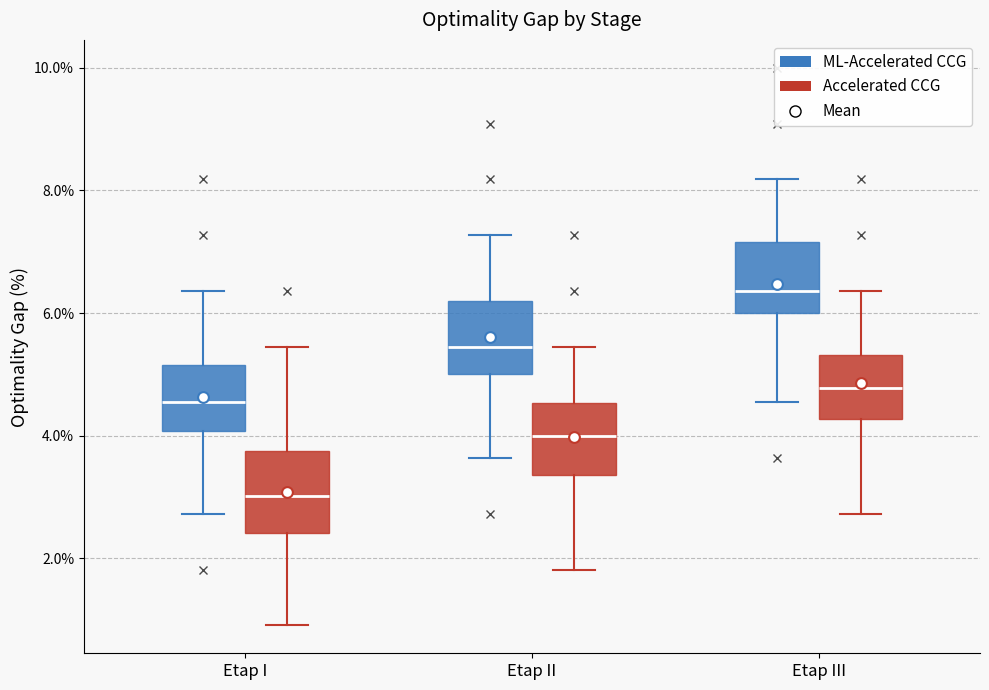

Reading left to right, transcribe this box plot: for each box, give where its median line is, the range the box spans, and where its two whiskers end, as read against the y-axis. The values are not printed on the chart, so give them approximately, as read against the axis.

Etap I (ML-Accelerated CCG): median 4.6, box 4.0 to 5.2, whiskers 2.8 to 6.4
Etap I (Accelerated CCG): median 3.0, box 2.4 to 3.8, whiskers 1.0 to 5.4
Etap II (ML-Accelerated CCG): median 5.4, box 5.0 to 6.2, whiskers 3.6 to 7.2
Etap II (Accelerated CCG): median 4.0, box 3.4 to 4.6, whiskers 1.8 to 5.4
Etap III (ML-Accelerated CCG): median 6.4, box 6.0 to 7.2, whiskers 4.6 to 8.2
Etap III (Accelerated CCG): median 4.8, box 4.2 to 5.4, whiskers 2.8 to 6.4